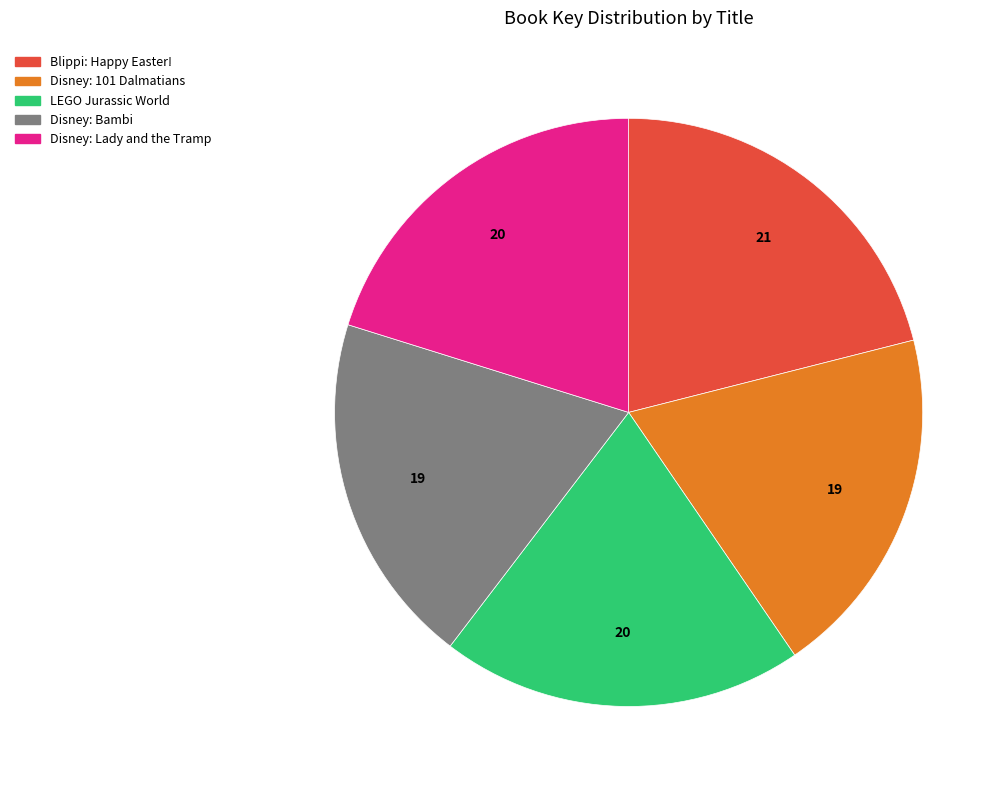

The Disney: Bambi slice represents 29% of the pie. True or false?

False